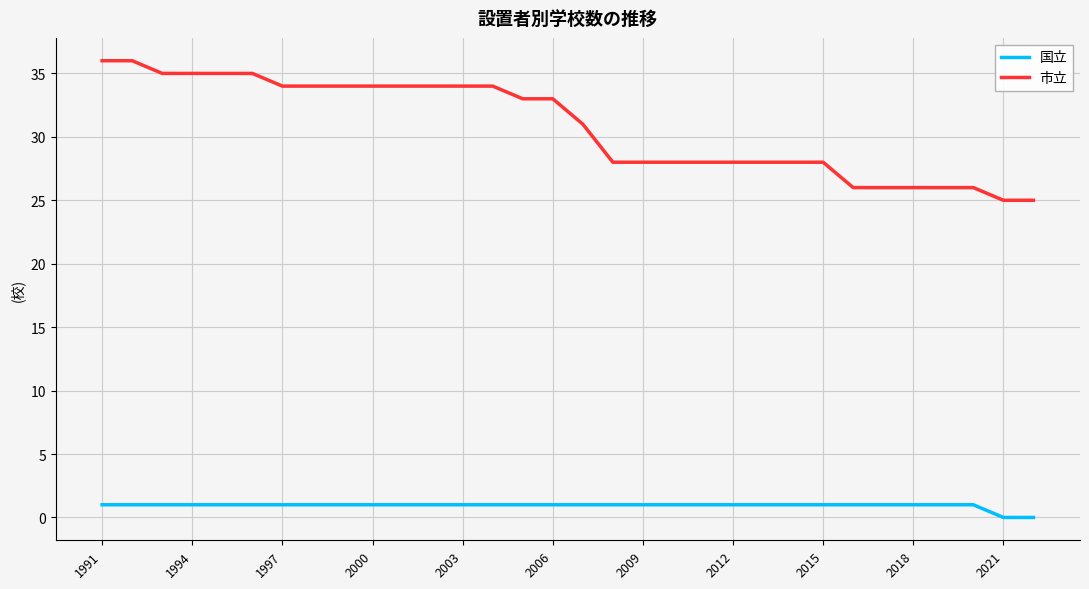

True or false: 国立 and 市立 intersect in this chart.

False